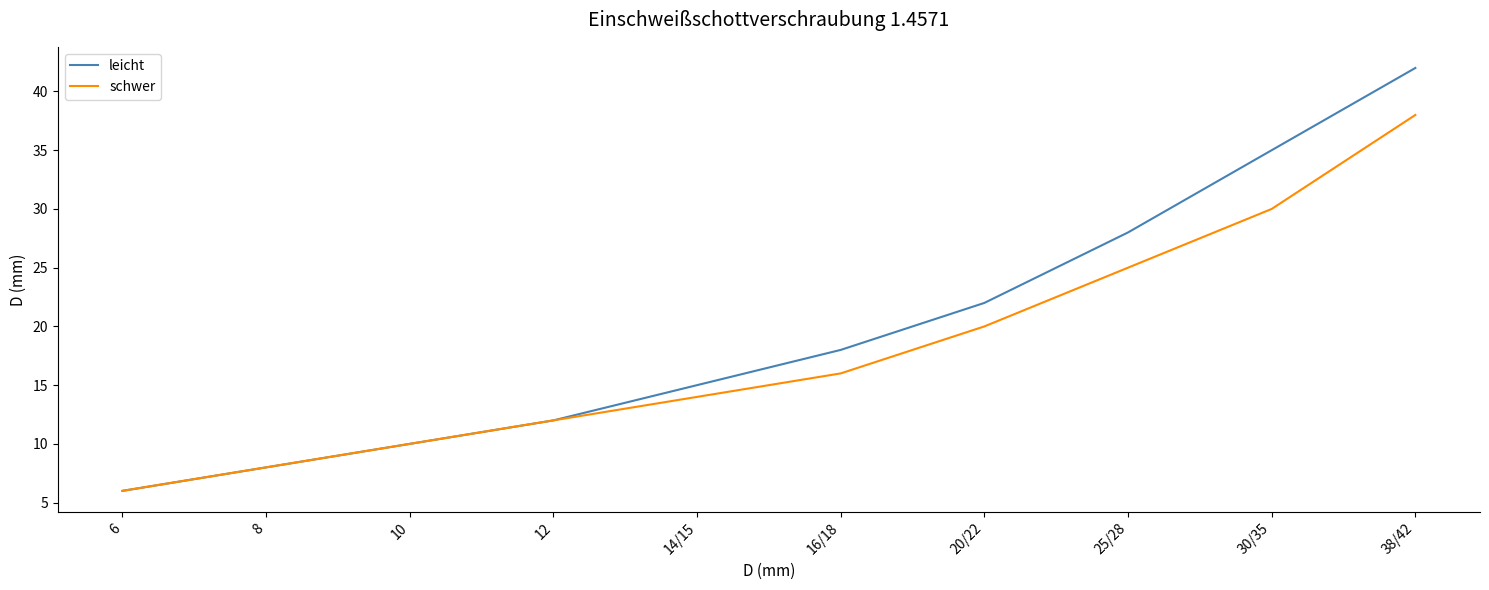

List the series in order of their peak value, highest first.

leicht, schwer